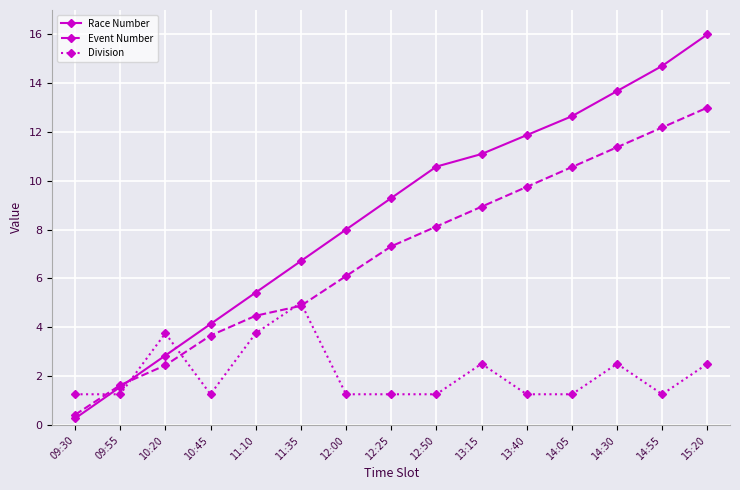

How many values in the Event Number series exceed 7?

8